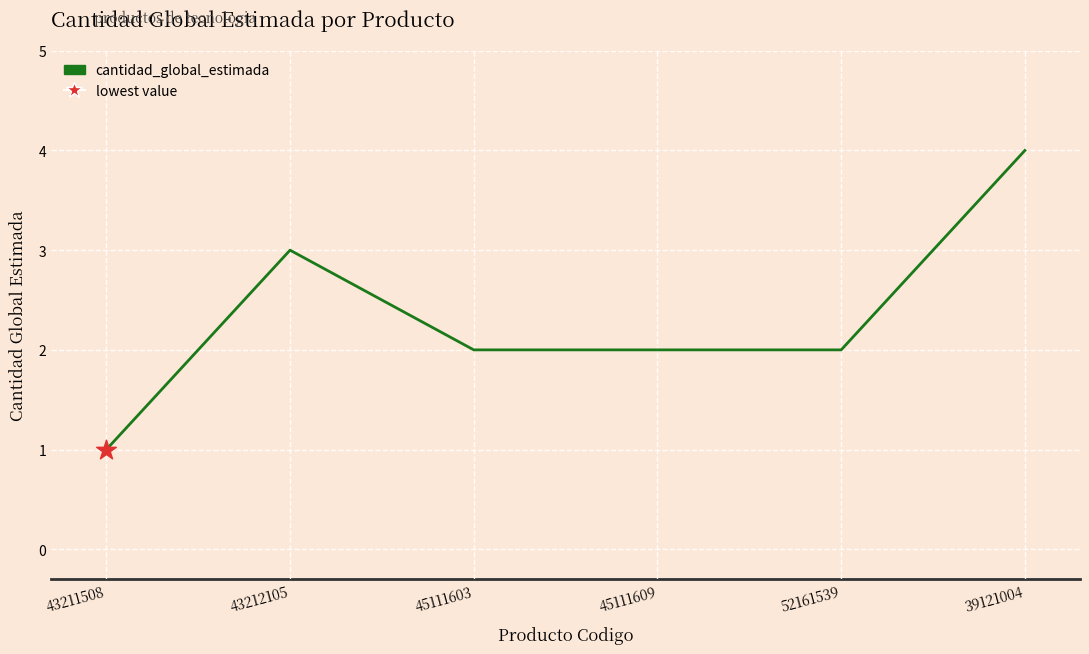

Approximately how many times larger is the value at 52161539 compared to 45111609?

1.0